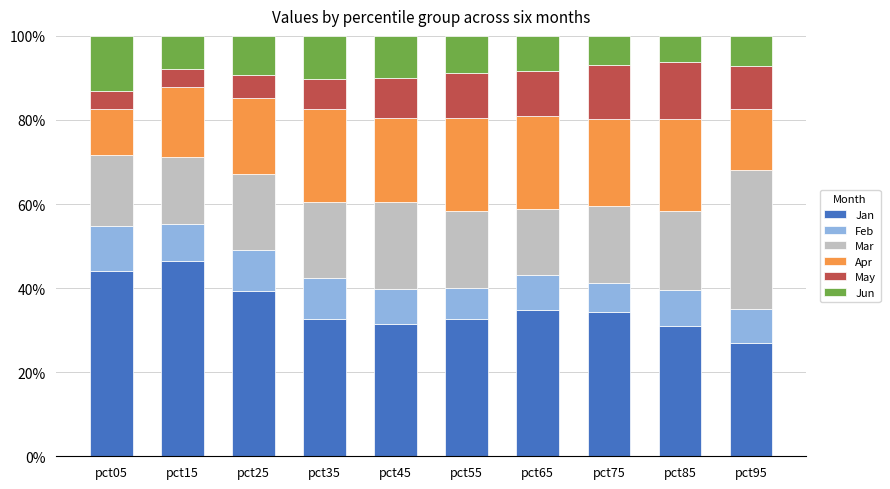

The Jan series shows 21.6 at pct15. True or false?

False